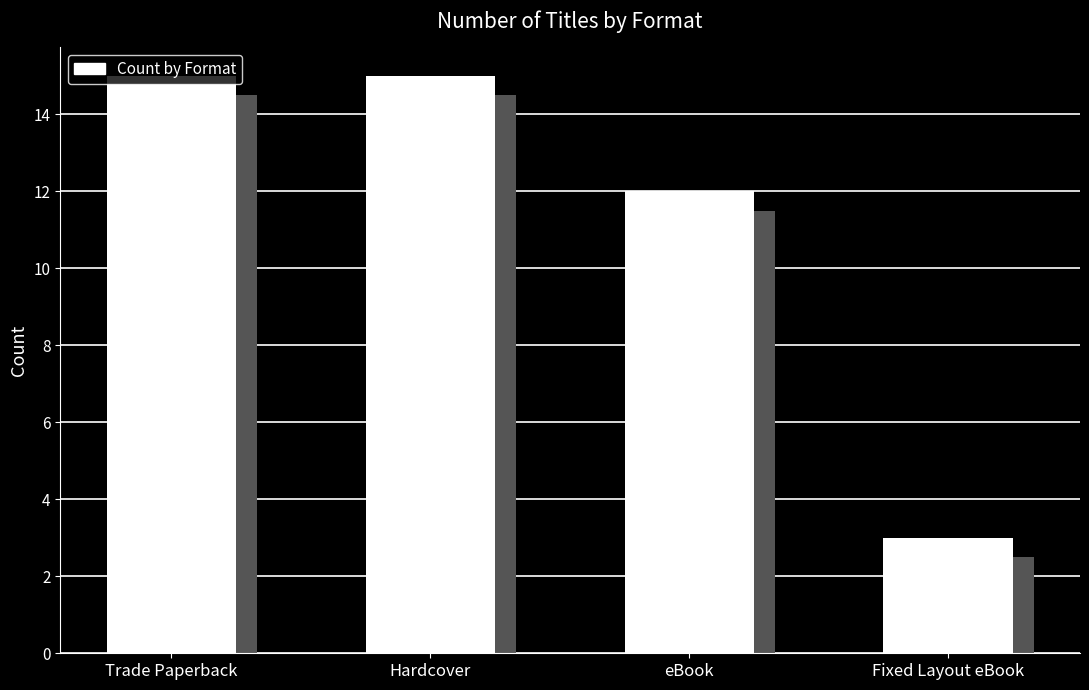

What is the value of the 4th bar from the left?

3